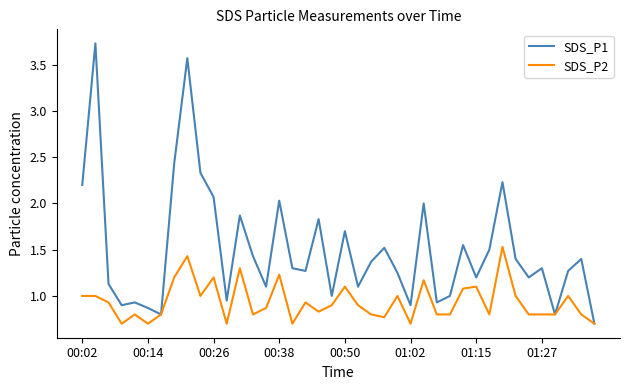

Does the chart have visible grid lines?

No